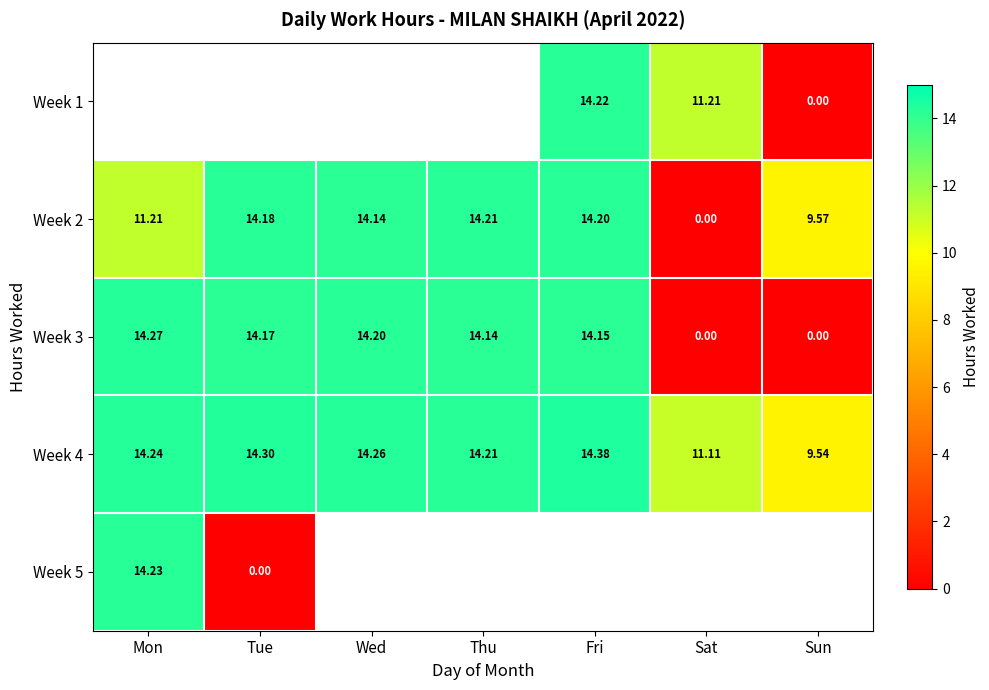

List the labels in order of Week 4 value, largest first.

Fri, Tue, Wed, Mon, Thu, Sat, Sun